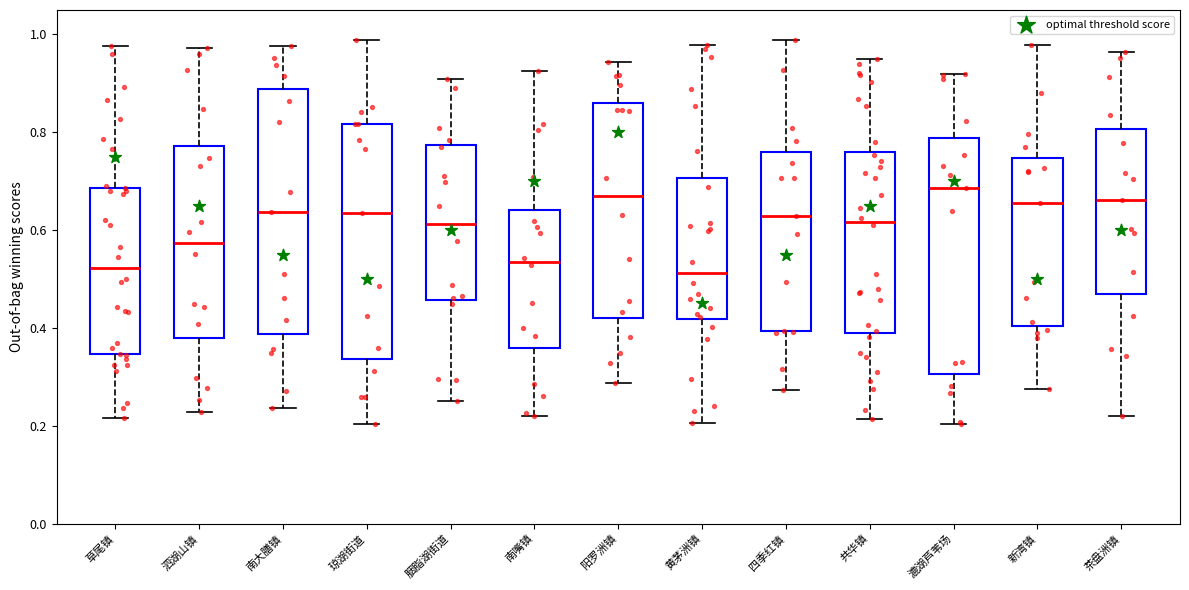

Where does the lower whisker of the box for 胭脂湖街道 end on the y-axis? The values are not printed on the chart, so give them approximately, as read against the axis.

0.26